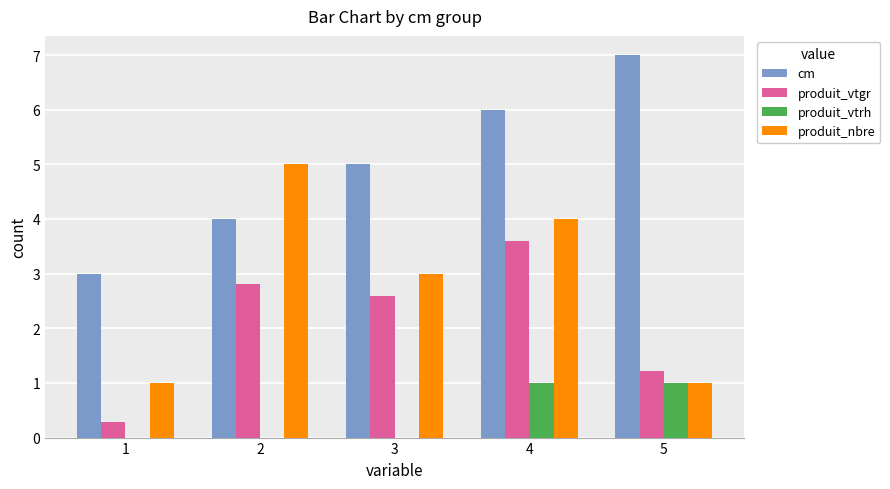

Reading left to right, what are all the values shown in this chart?

cm: 1=3.0	2=4.0	3=5.0	4=6.0	5=7.0
produit_vtgr: 1=0.3	2=2.8	3=2.6	4=3.6	5=1.2
produit_vtrh: 1=0.0	2=0.0	3=0.0	4=1.0	5=1.0
produit_nbre: 1=1.0	2=5.0	3=3.0	4=4.0	5=1.0